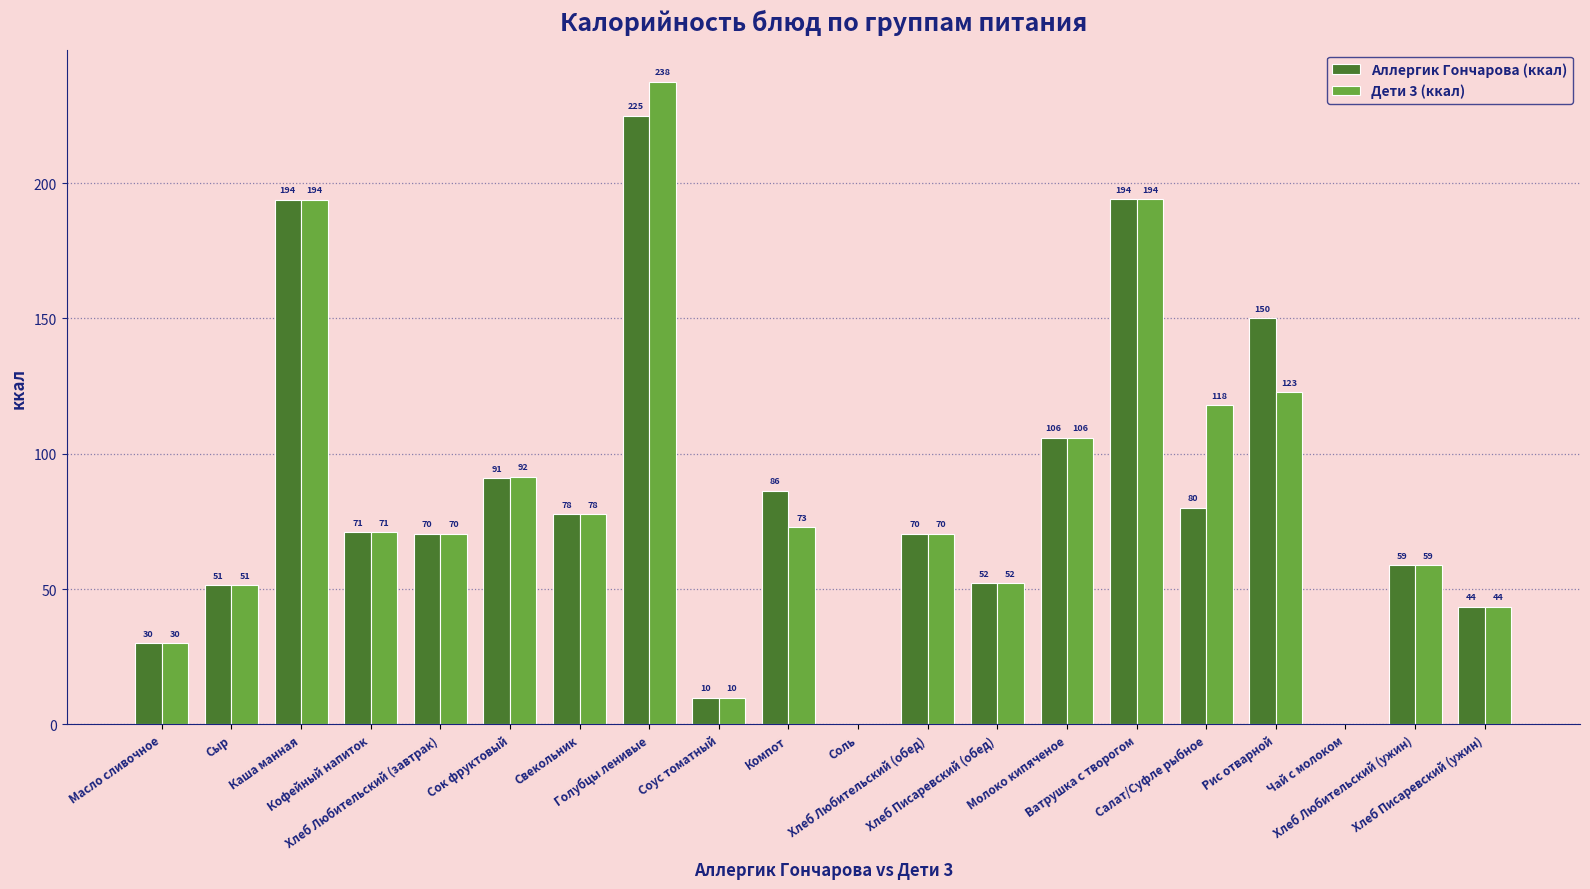

How many distinct data groups are displayed?

2